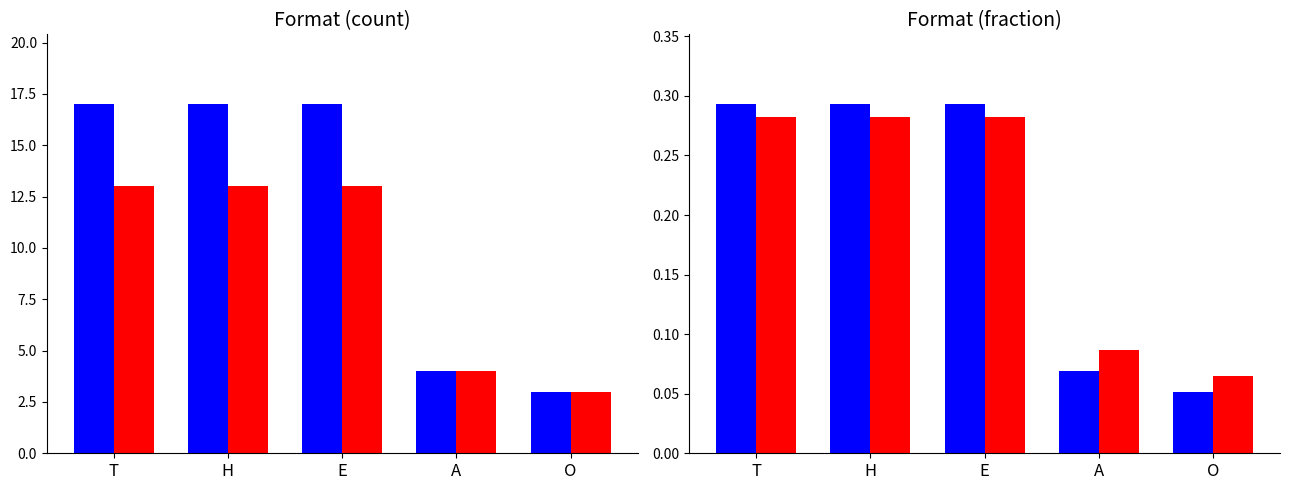

Does the chart contain any negative values?

No